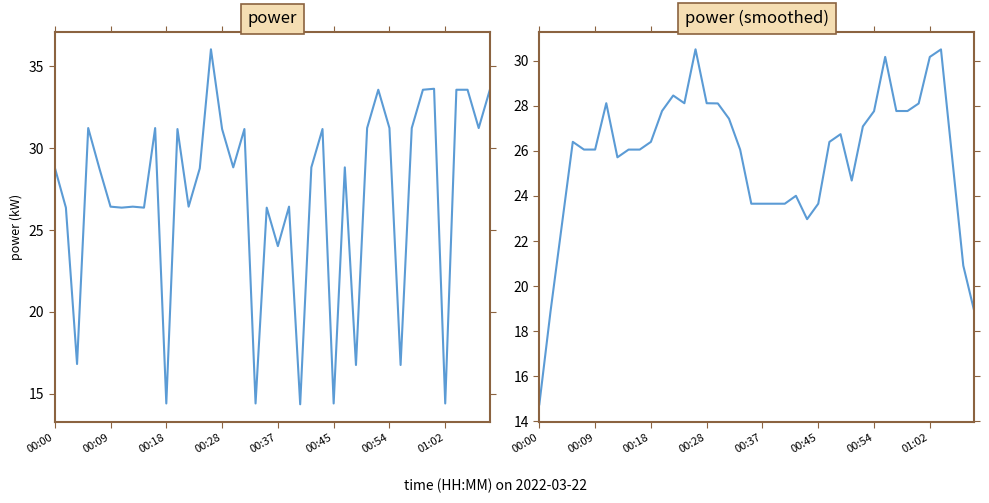

Which series changed the most between 21 and 22?

power